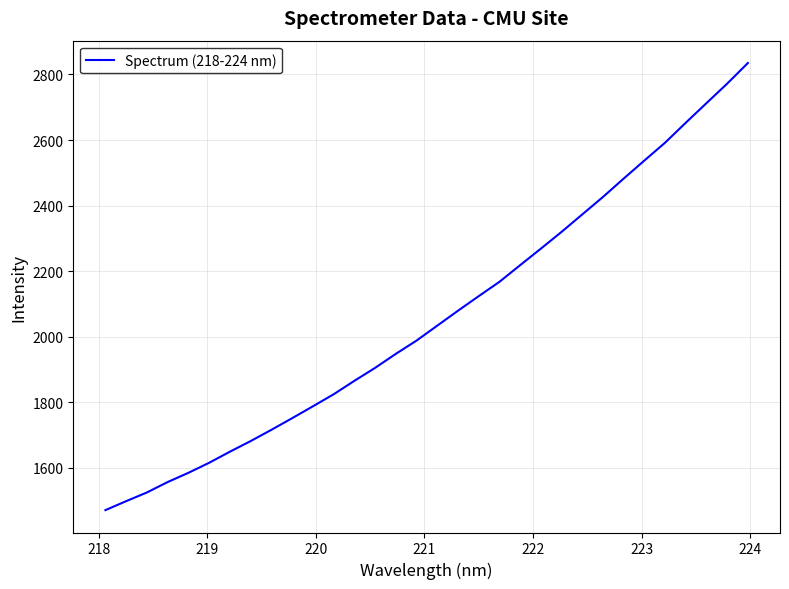

True or false: there are more than 1 points higher than both neighbors.

False